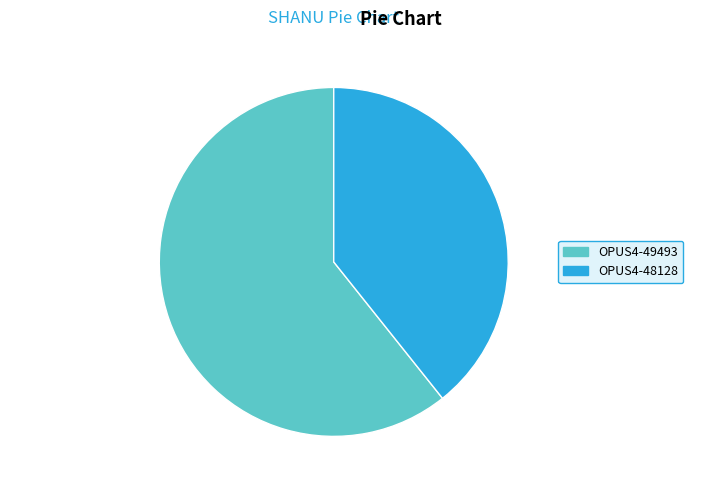

How many slices are in this pie chart?

2